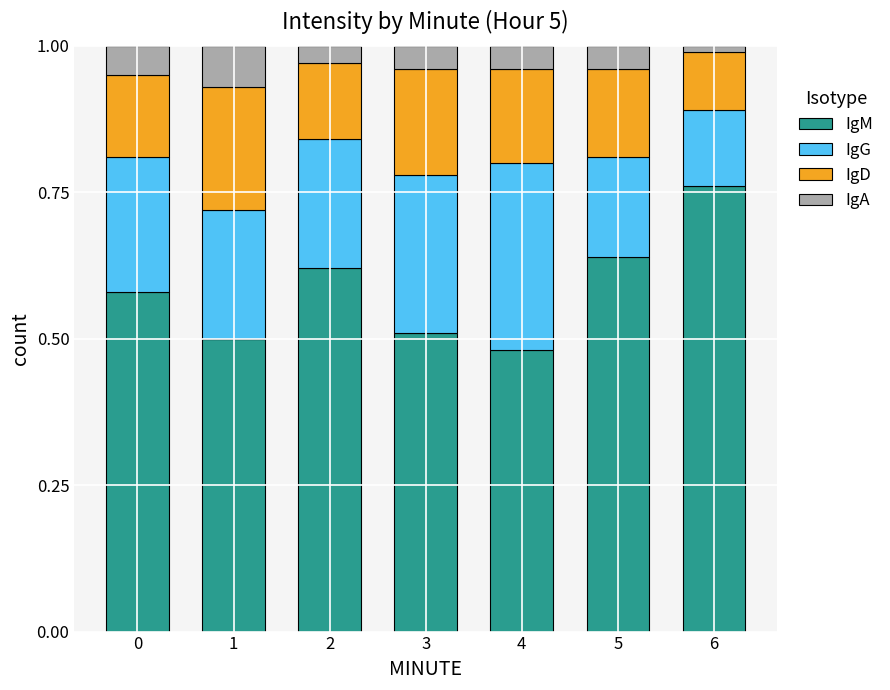

True or false: IgM has a value of 0.2 at 4.

False